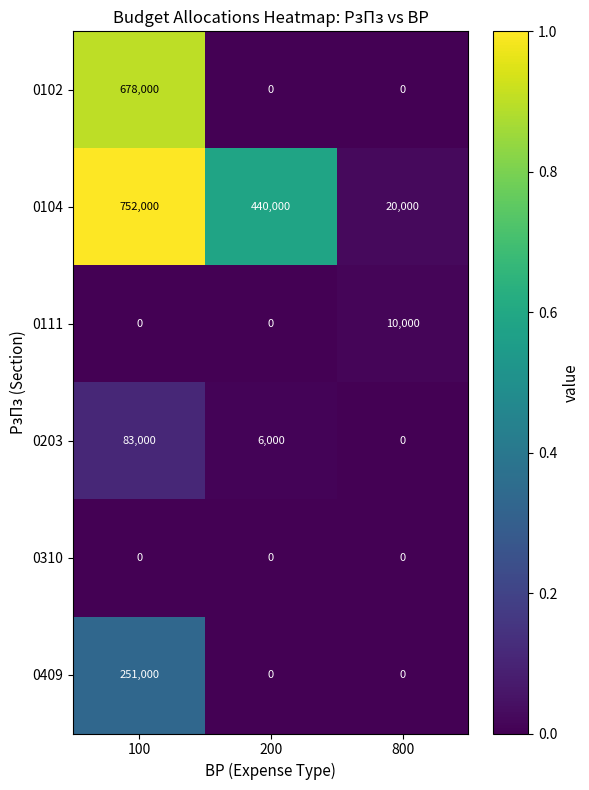

At how many categories does at least one series exceed 0?

3